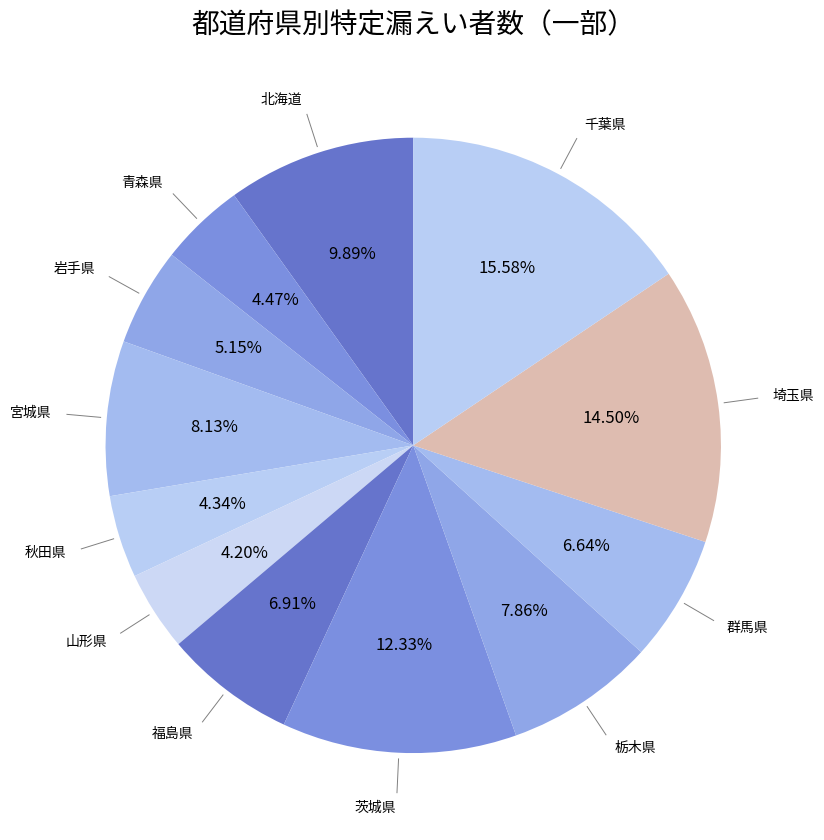

Count the number of slices in the pie.

12